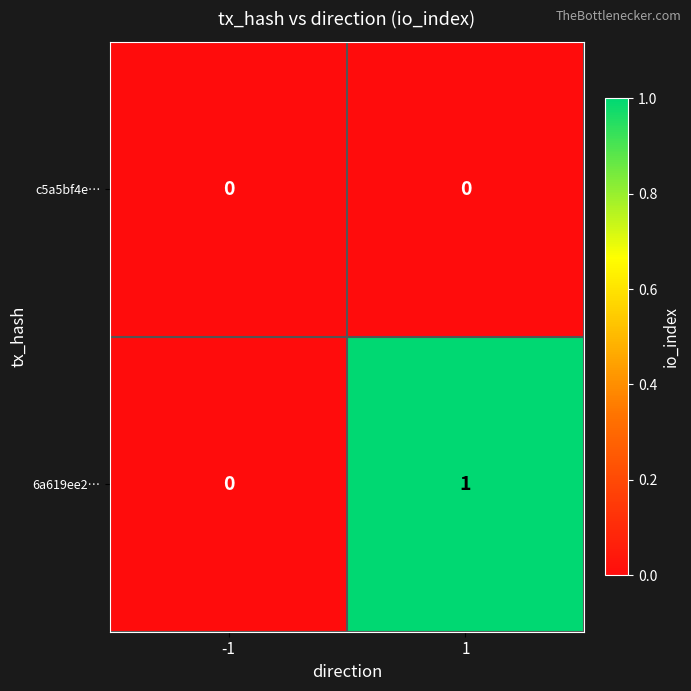

Reading left to right, transcribe all the data shown in this chart.

c5a5bf4e…: 0	0
6a619ee2…: 0	1